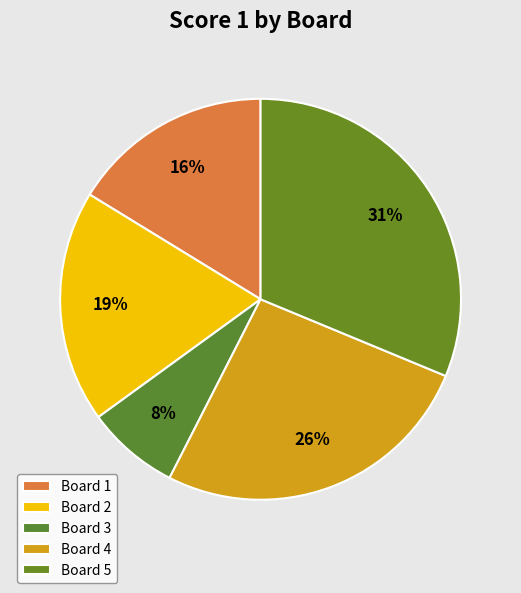

Which slice is the smallest?

Board 3